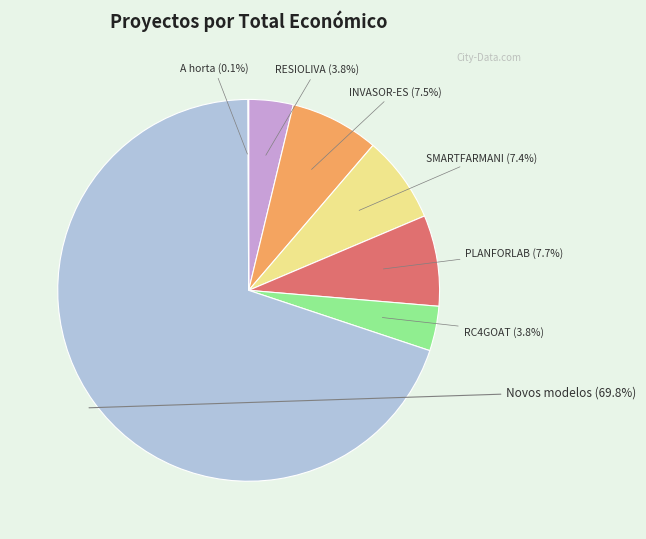

Does any single category account for the majority?

Yes